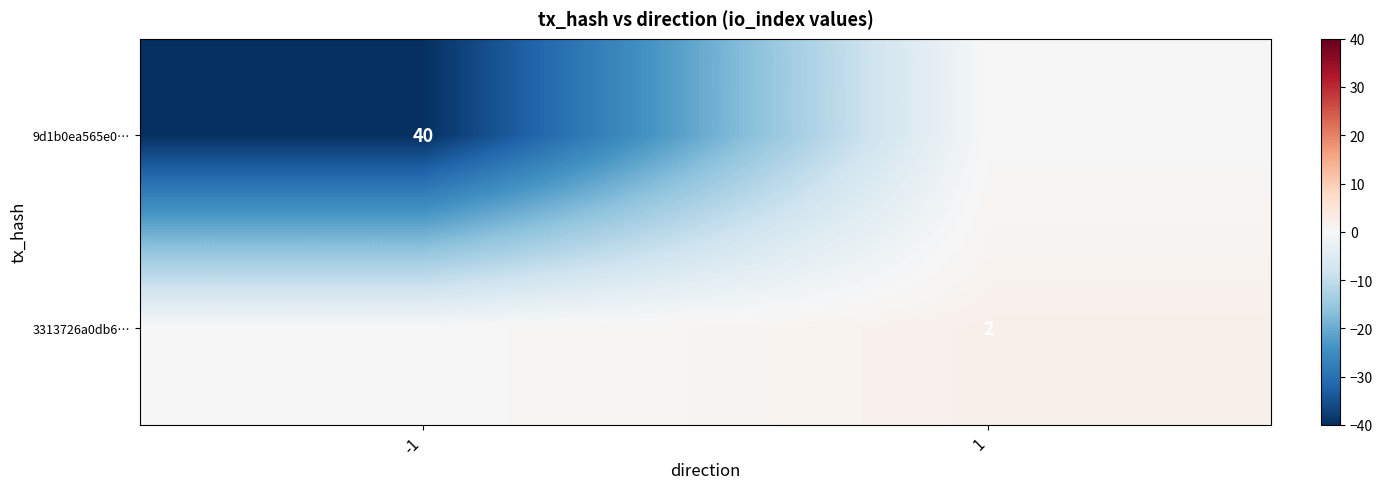

Is it true that 3313726a0db6… equals 2 at 1?

True